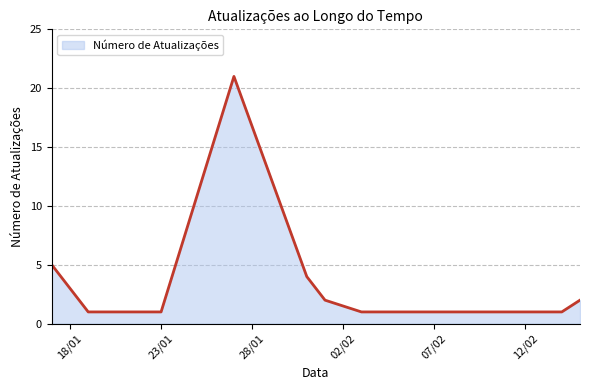

What is the greatest value displayed?

21